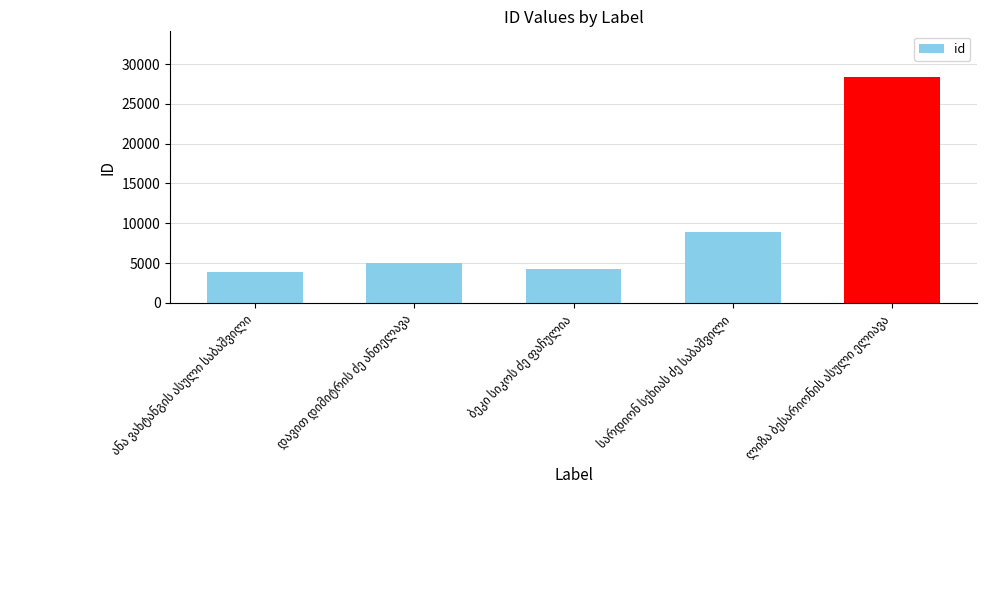

Are the bars grouped side by side (vs. stacked)?

No